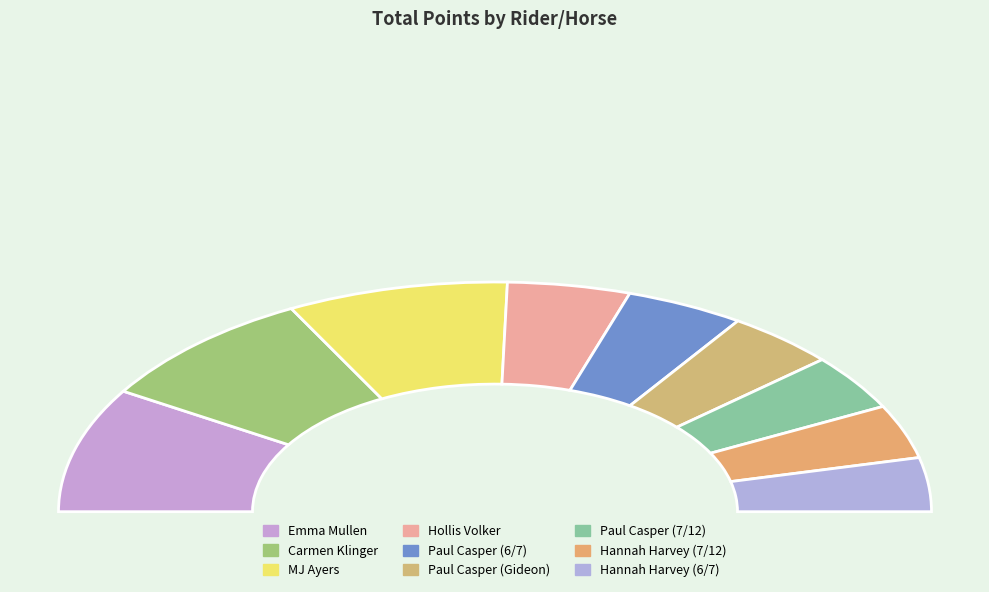

How many slices are in this pie chart?

9